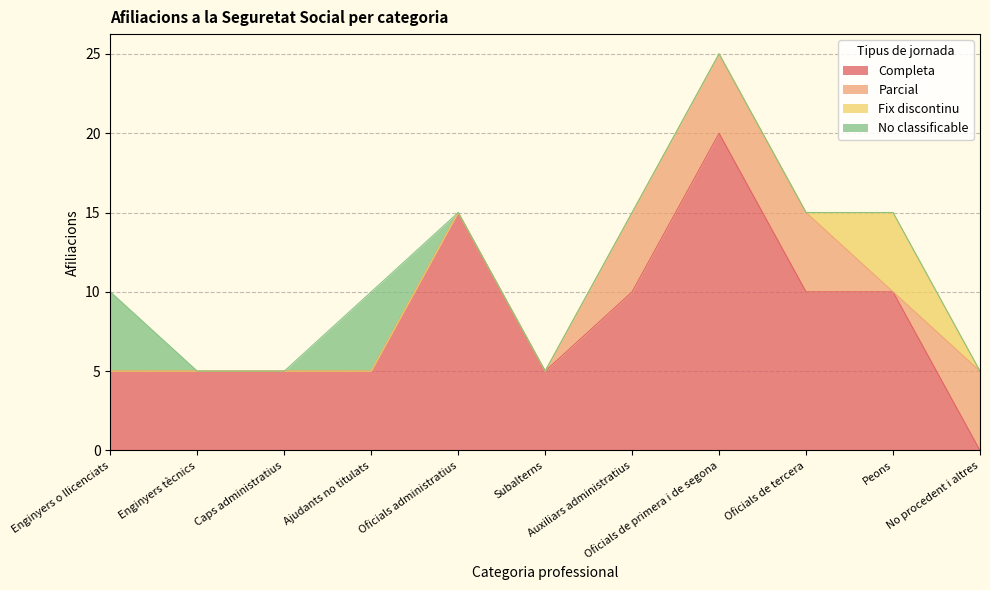

Which series ends up on top after the final intersection of Parcial and Fix discontinu?

Parcial